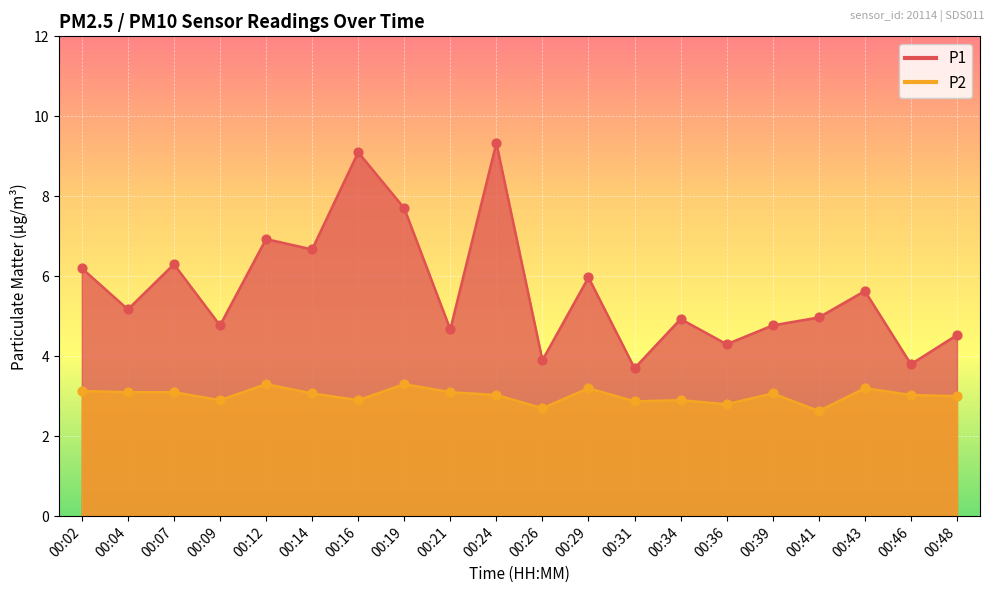

At which category is the sum across all series the highest?

00:24